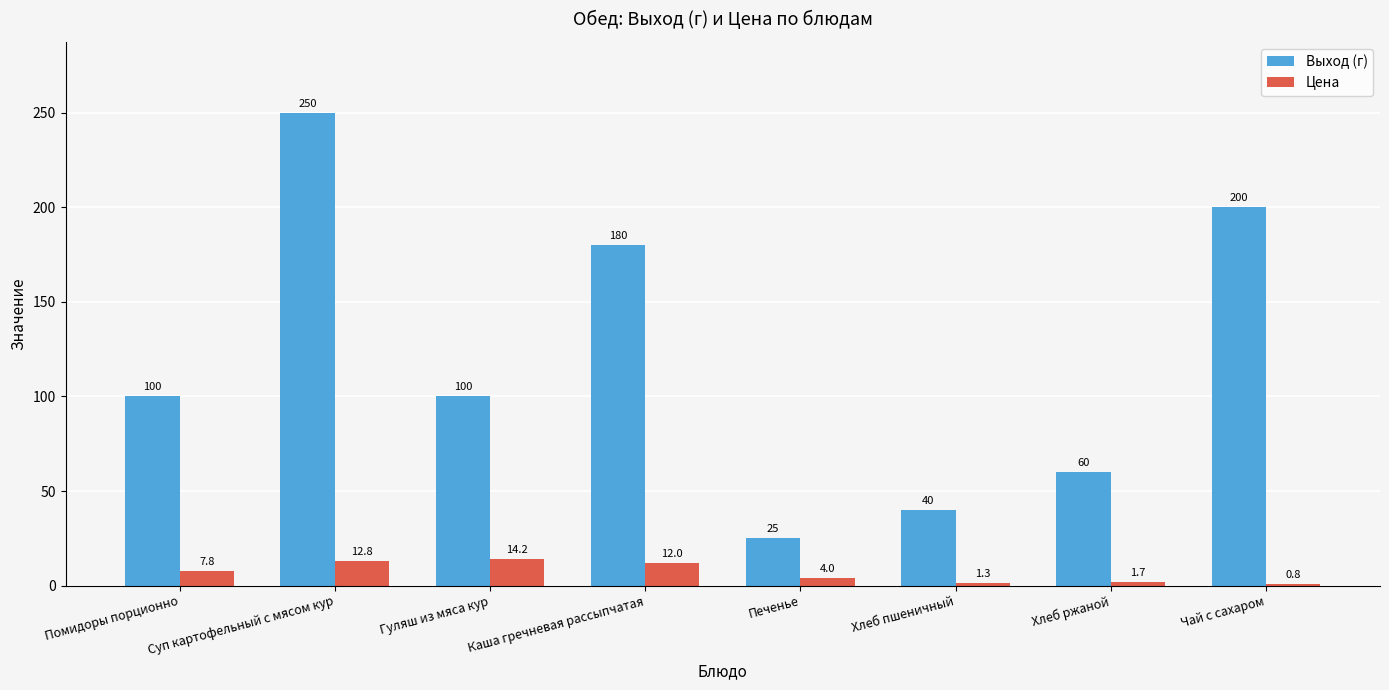

Is it true that Выход (г) equals 91.6 at Суп картофельный с мясом кур?

False